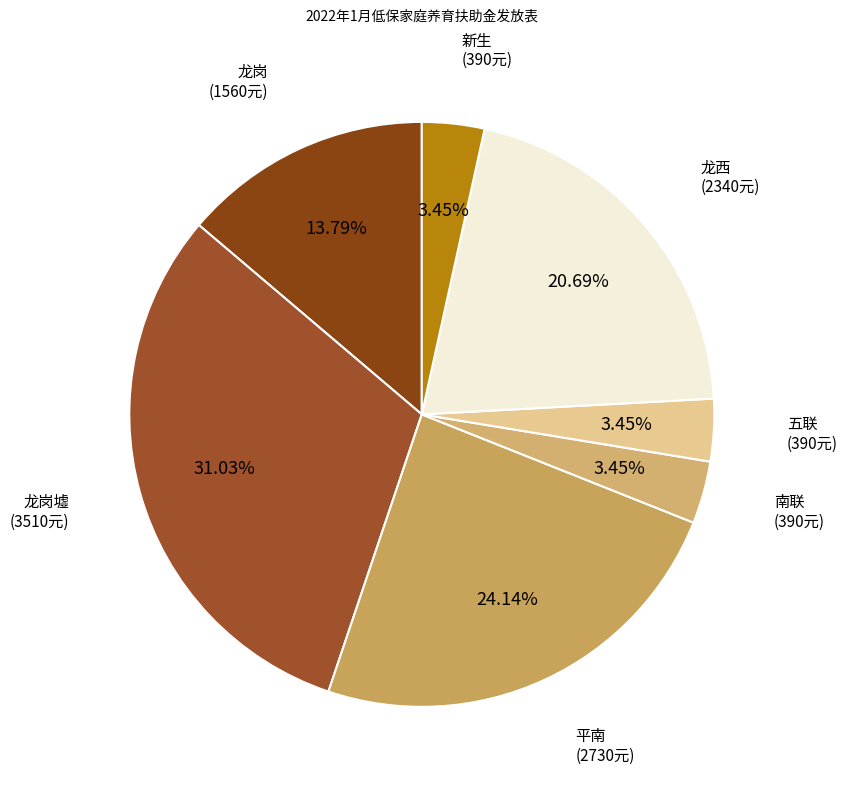

Is there any slice that represents more than half of the pie?

No